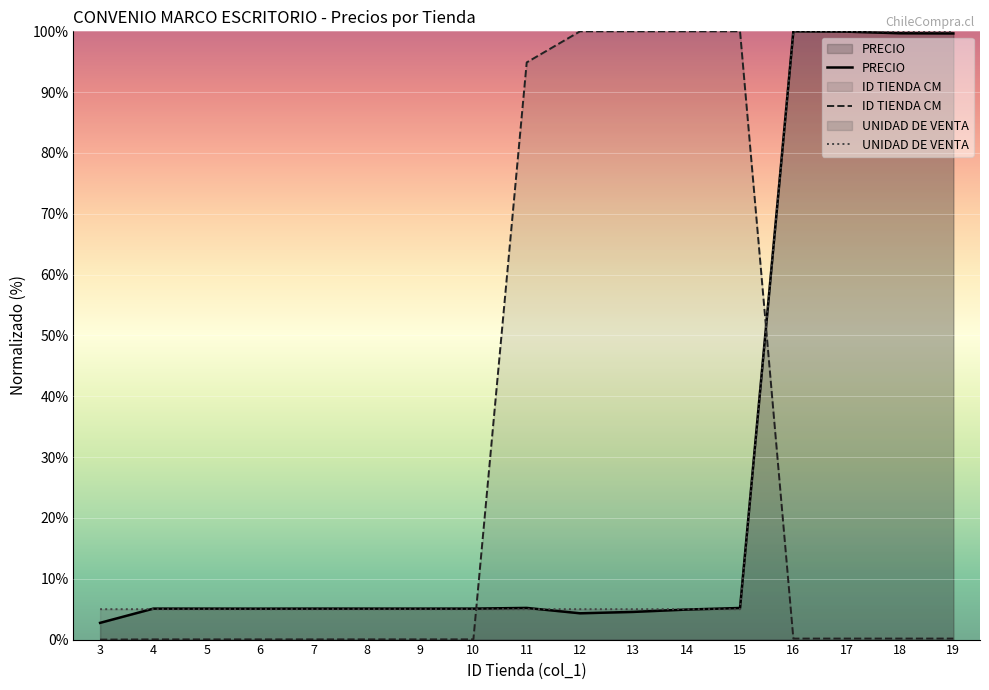

How many values in the ID TIENDA CM series exceed 0?

16